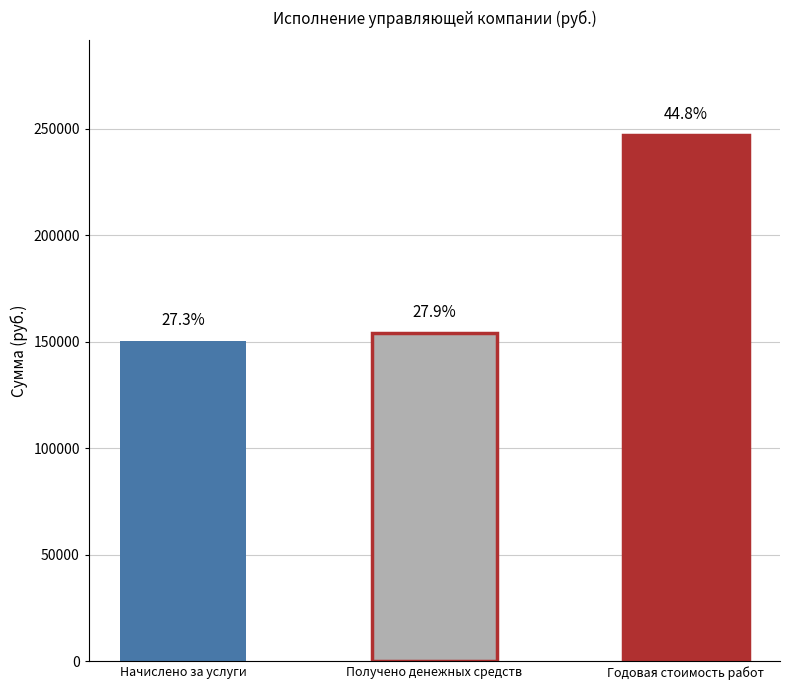

Count the number of values greater than 154063.

2